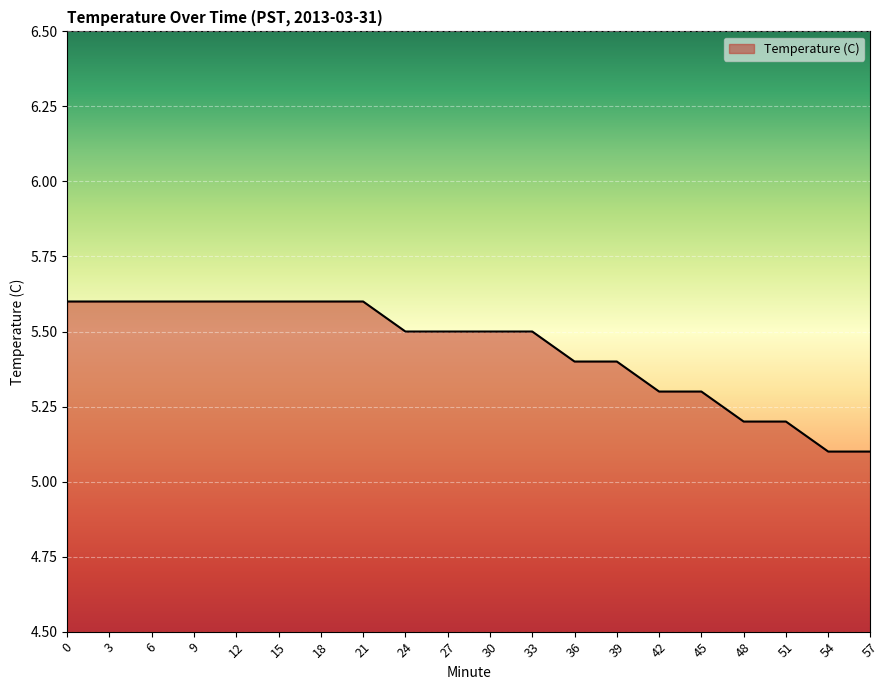

What is the difference between the maximum and second lowest values?

0.5